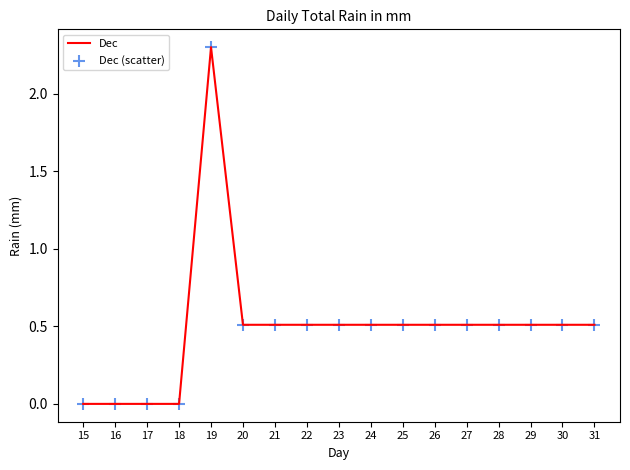

Which category has the highest value across all series?

19